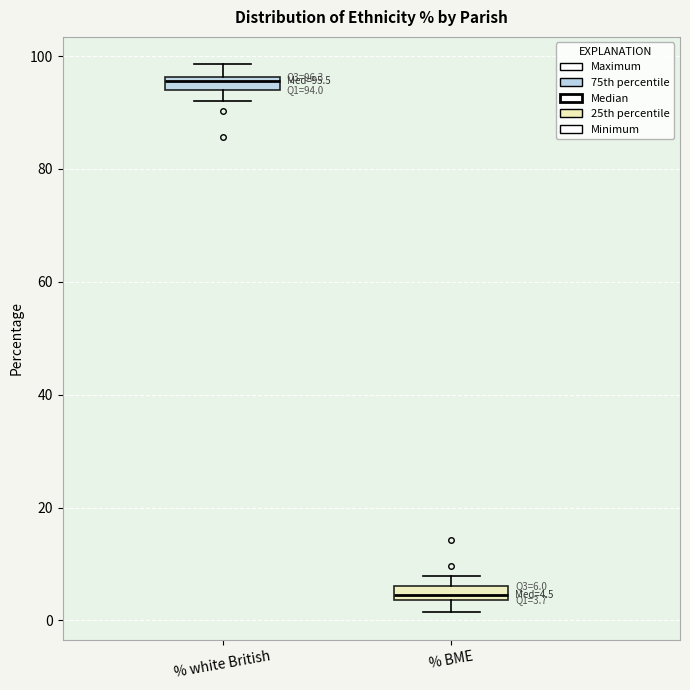

Which box has the highest median line?

% white British